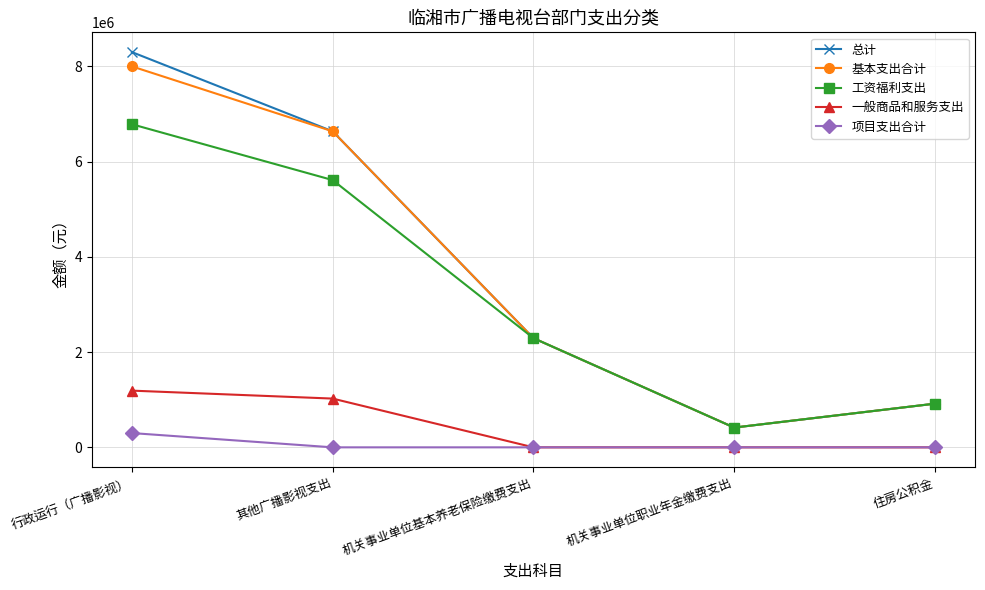

Does the chart display data point markers on the line(s)?

Yes